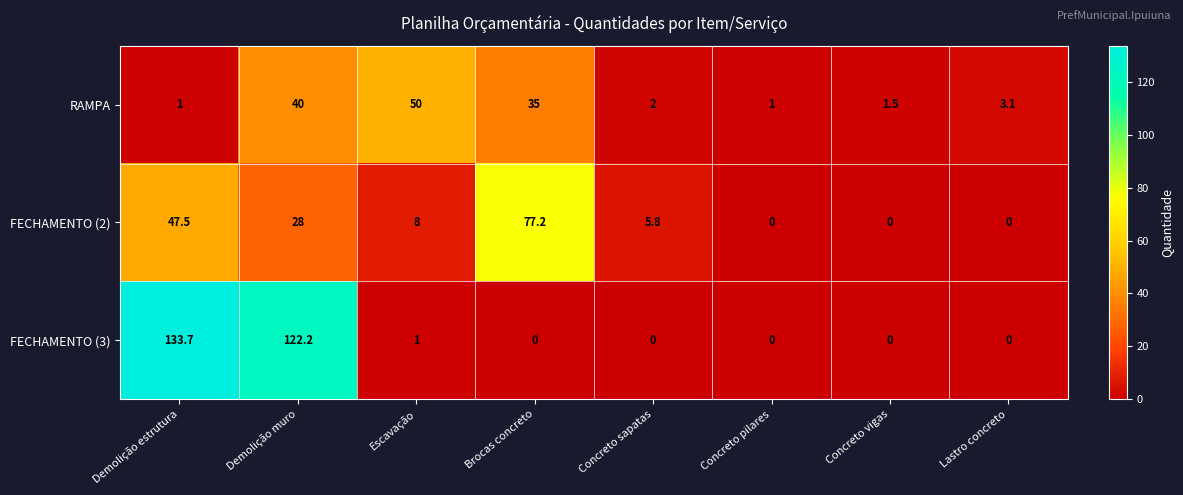

At which category is the sum across all series the highest?

Demolição muro